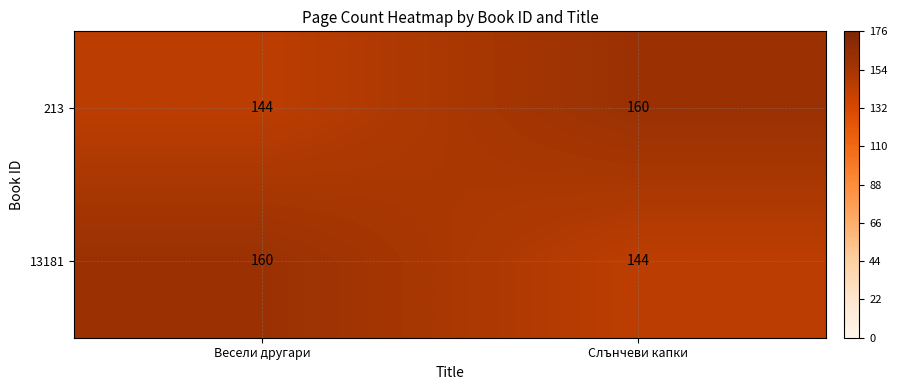

At Слънчеви капки, list the series in order from largest to smallest.

213, 13181